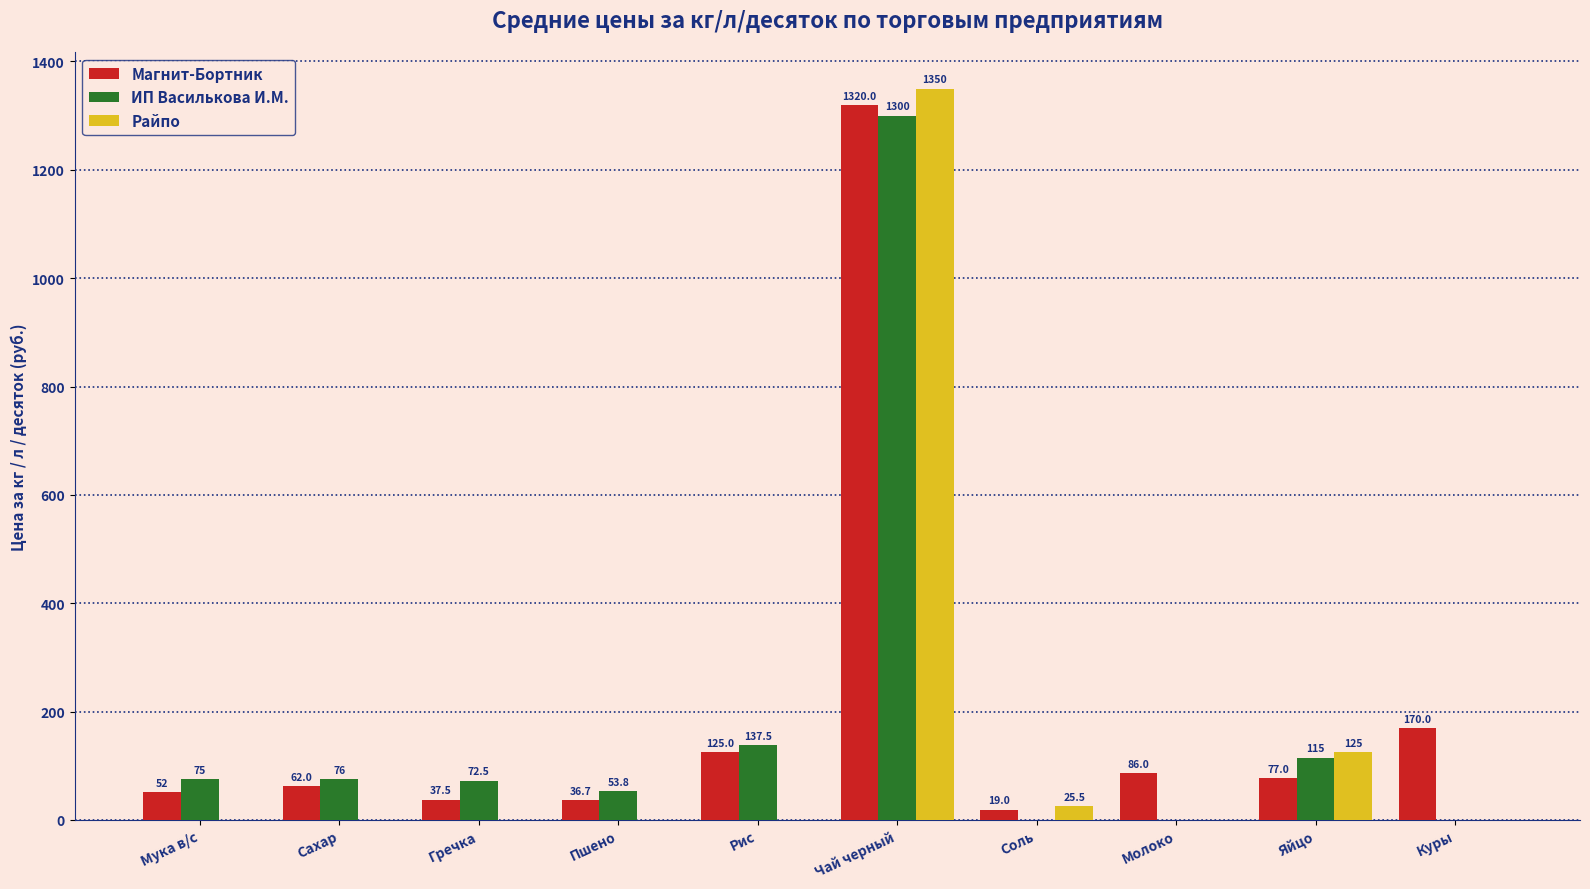

What is the sum of all Магнит-Бортник values?

1985.2